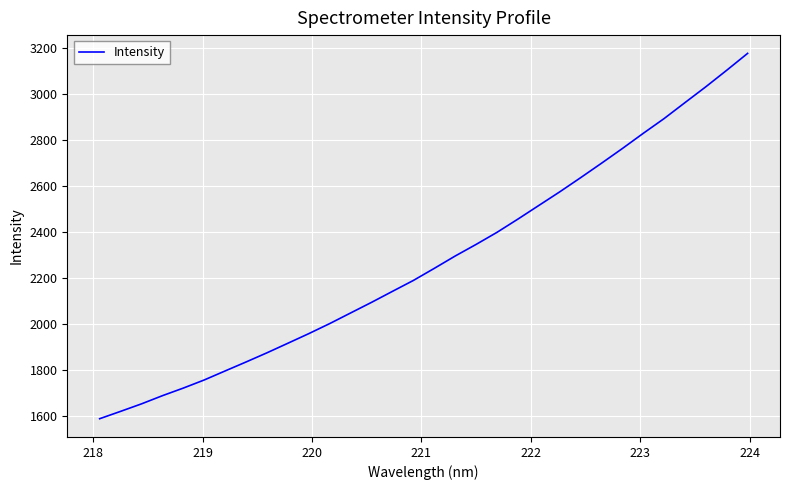

What is the difference between the maximum and minimum values?

1587.7